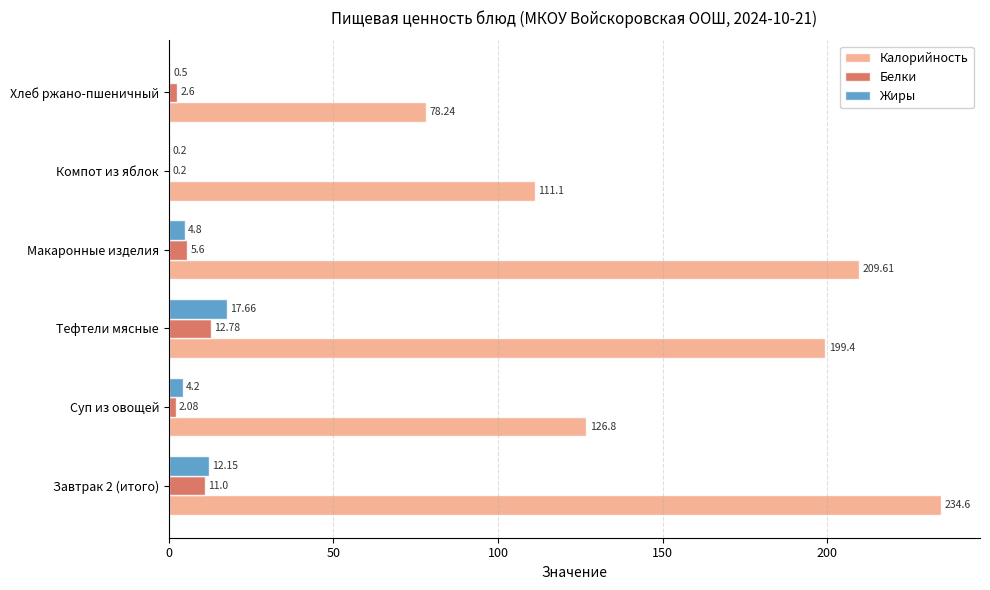

Which series has the widest spread of values?

Калорийность